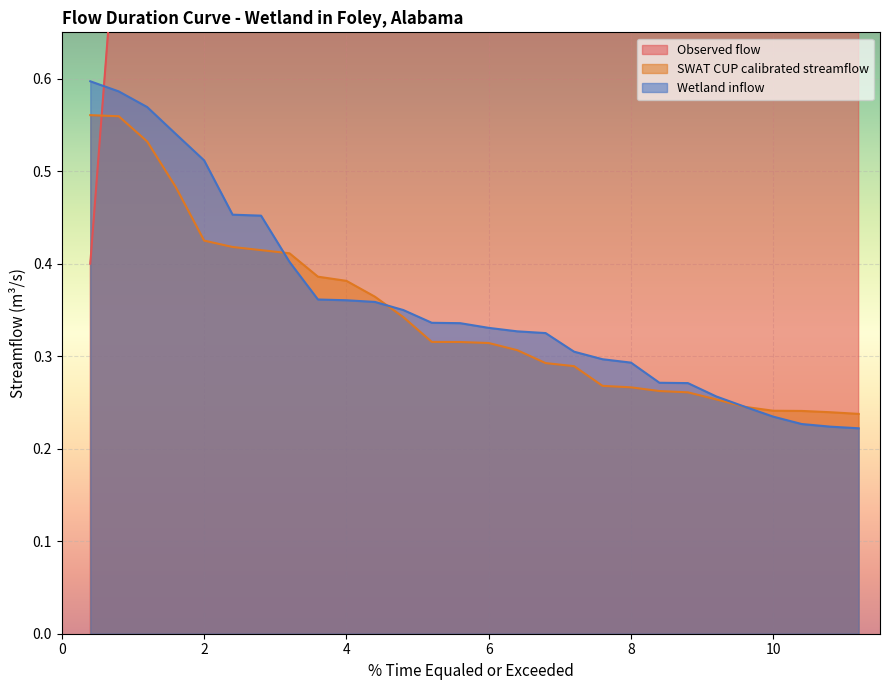

Reading right to left, what are all the values shown in this chart?

Observed flow: 11.2=11.2	10.8=10.8	10.4=10.4	10.0=10.0	9.6=9.6	9.2=9.2	8.8=8.8	8.4=8.4	8.0=8.0	7.6=7.6	7.2=7.2	6.8=6.8	6.4=6.4	6.0=6.0	5.6=5.6	5.2=5.2	4.8=4.8	4.4=4.4	4.0=4.0	3.6=3.6	3.2=3.2	2.8=2.8	2.4=2.4	2.0=2.0	1.6=1.6	1.2=1.2	0.8=0.8	0.4=0.4
SWAT CUP calibrated streamflow: 11.2=0.2	10.8=0.2	10.4=0.2	10.0=0.2	9.6=0.2	9.2=0.3	8.8=0.3	8.4=0.3	8.0=0.3	7.6=0.3	7.2=0.3	6.8=0.3	6.4=0.3	6.0=0.3	5.6=0.3	5.2=0.3	4.8=0.3	4.4=0.4	4.0=0.4	3.6=0.4	3.2=0.4	2.8=0.4	2.4=0.4	2.0=0.4	1.6=0.5	1.2=0.5	0.8=0.6	0.4=0.6
Wetland inflow: 11.2=0.2	10.8=0.2	10.4=0.2	10.0=0.2	9.6=0.2	9.2=0.3	8.8=0.3	8.4=0.3	8.0=0.3	7.6=0.3	7.2=0.3	6.8=0.3	6.4=0.3	6.0=0.3	5.6=0.3	5.2=0.3	4.8=0.3	4.4=0.4	4.0=0.4	3.6=0.4	3.2=0.4	2.8=0.5	2.4=0.5	2.0=0.5	1.6=0.5	1.2=0.6	0.8=0.6	0.4=0.6